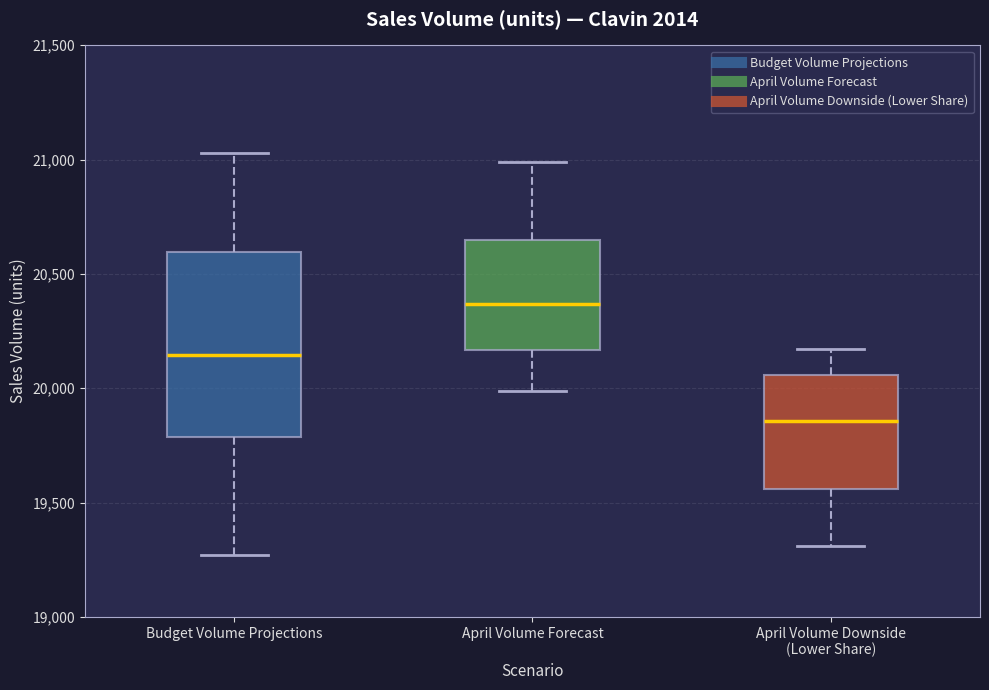

Where is the lower edge of the box for April Volume Downside (Lower Share) on the y-axis? The values are not printed on the chart, so give them approximately, as read against the axis.

19550